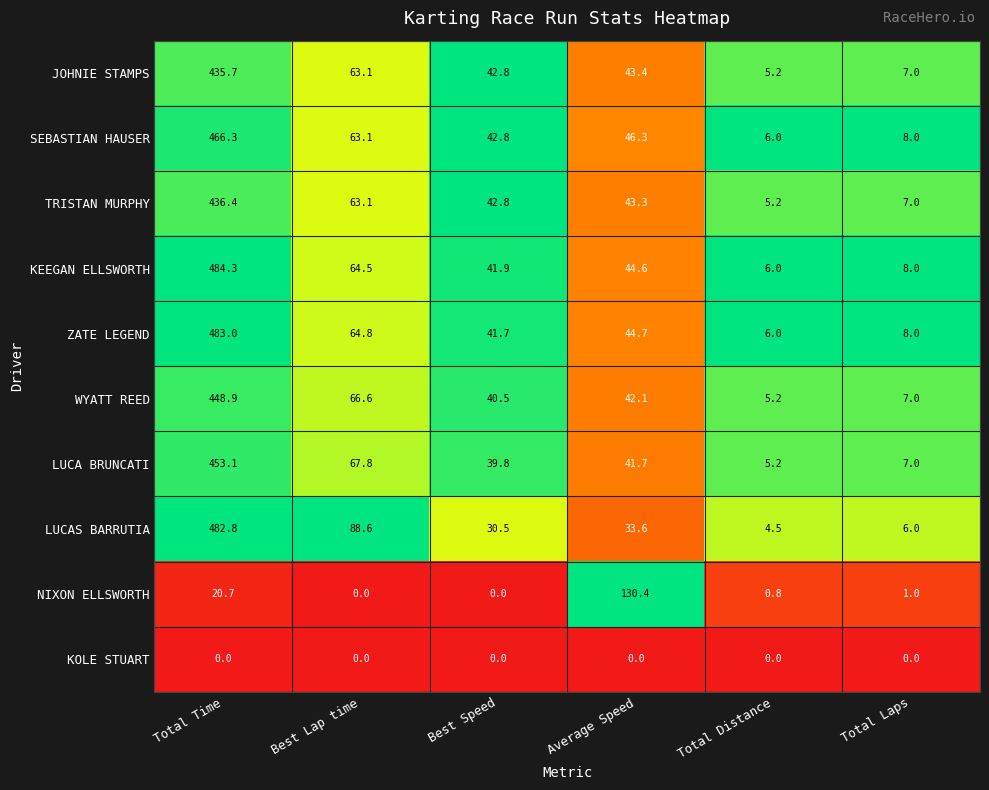

How many distinct data groups are displayed?

10